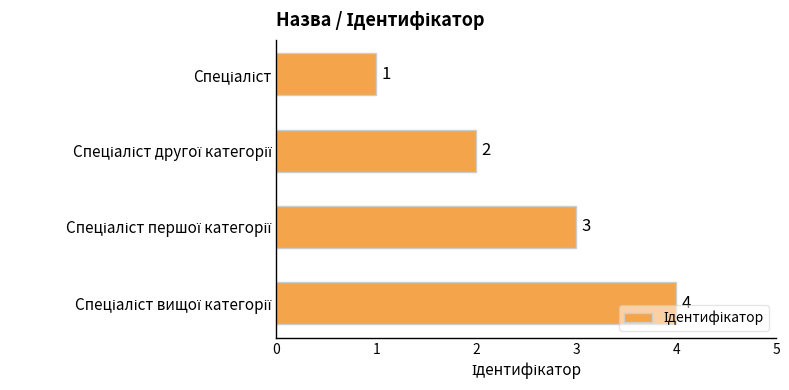

What is the value of the 1st bar from the top?

1